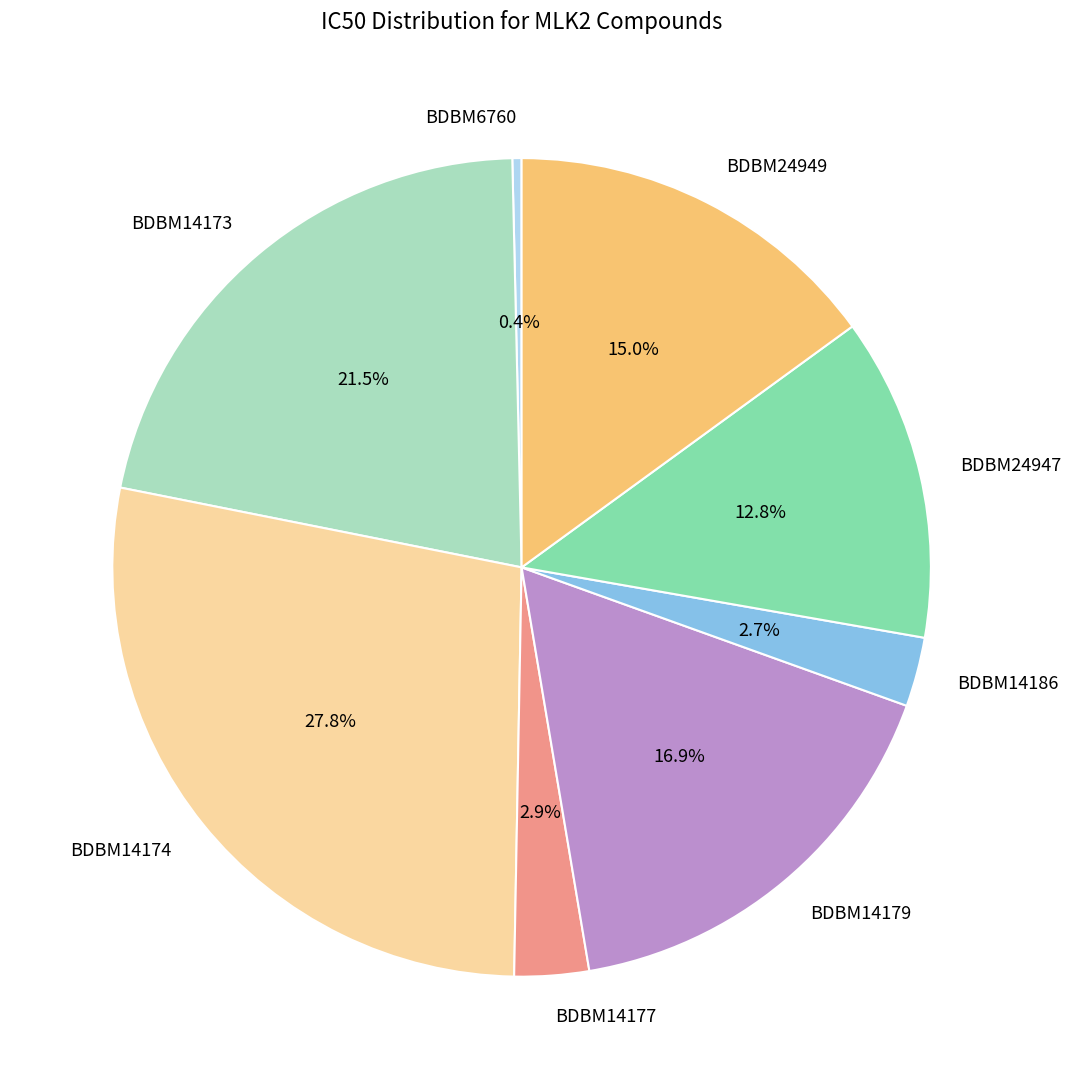

The BDBM14173 slice represents 11% of the pie. True or false?

False